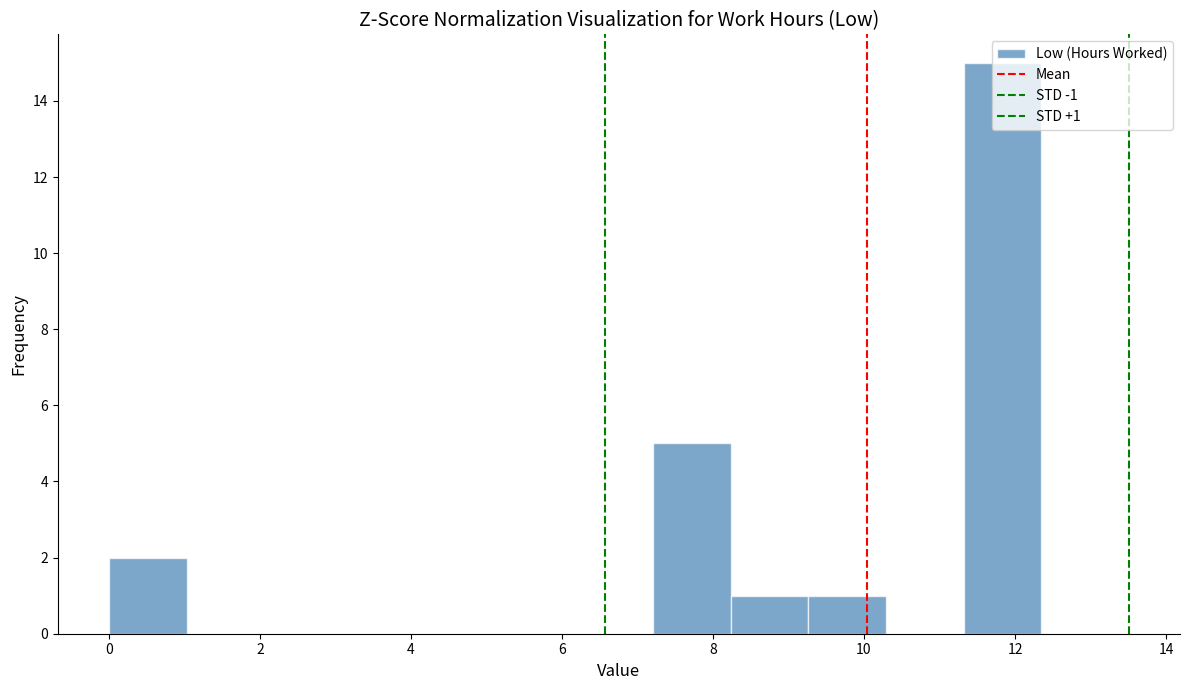

Which range on the x-axis has the tallest bar?

11.4 to 12.4